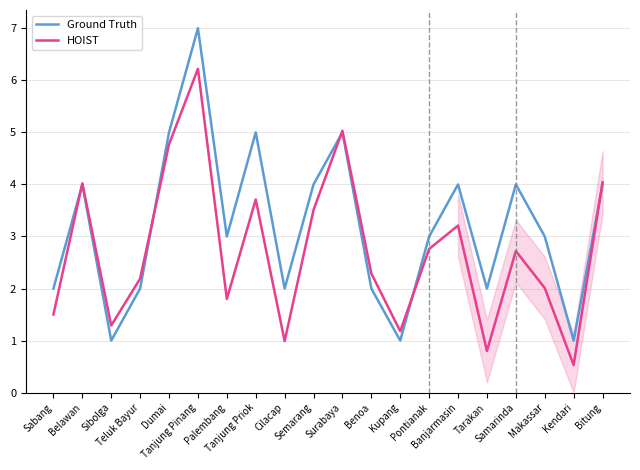

What is the difference between the HOIST values at Pontianak and Kendari?

2.2